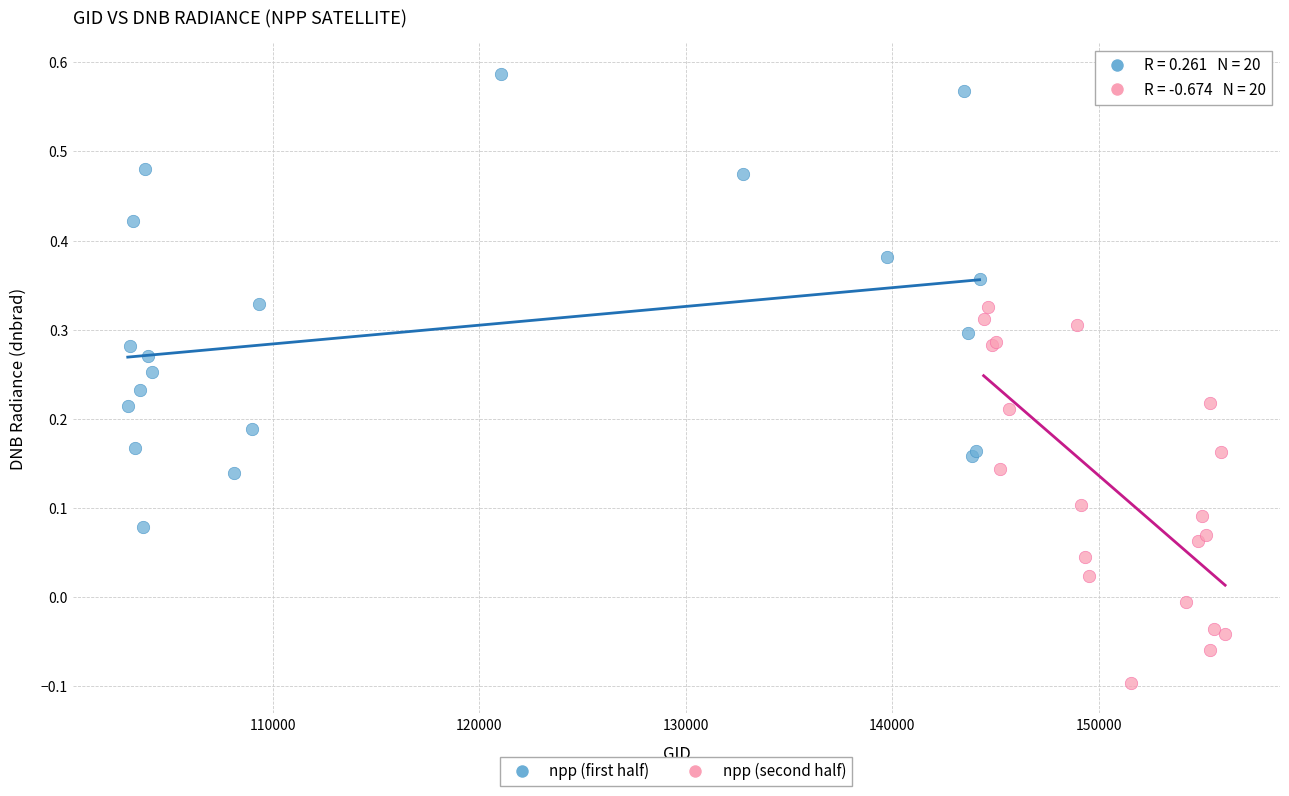

Which series reaches the maximum Y coordinate?

npp (first half)